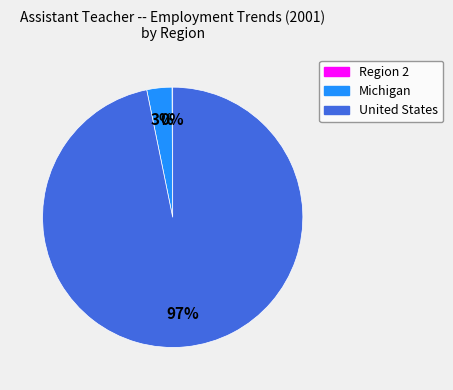

What is the largest slice in the pie chart?

United States